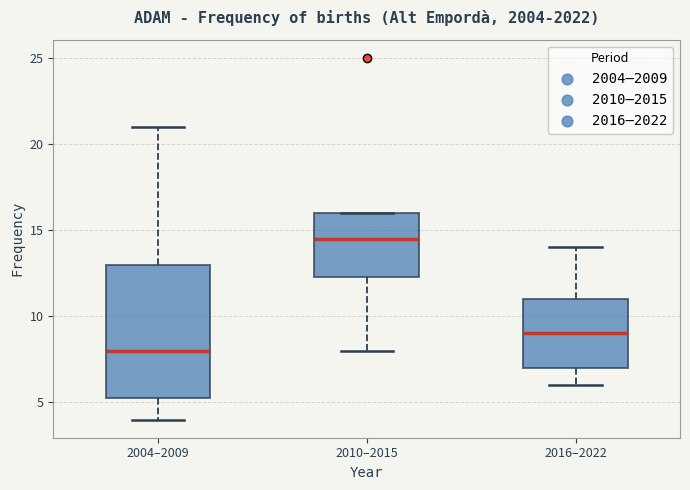

Where is the upper edge of the box for 2004–2009 on the y-axis? The values are not printed on the chart, so give them approximately, as read against the axis.

13.0